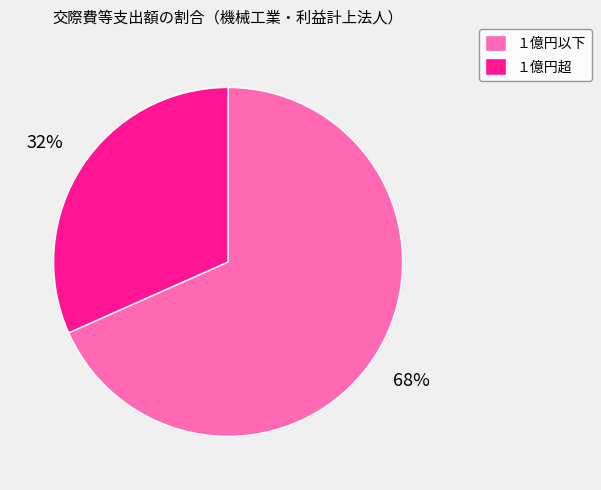

To the nearest percent, what percentage of the pie is １億円以下?

68%